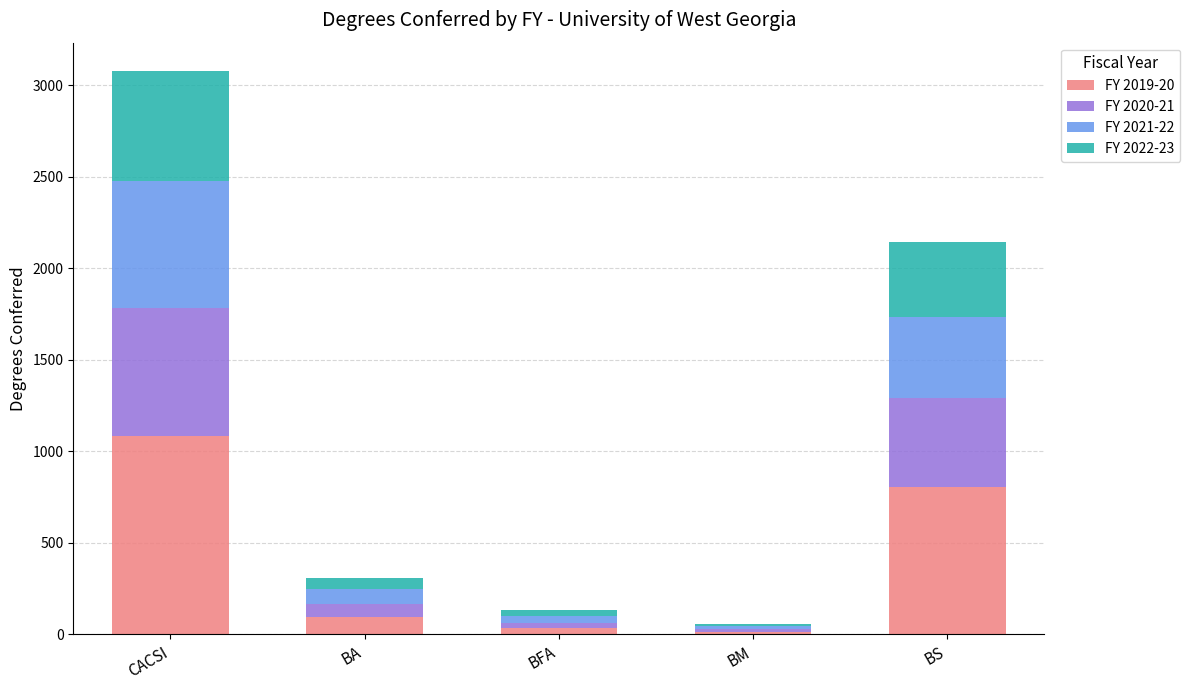

What is the highest value of the FY 2019-20 series?

1082